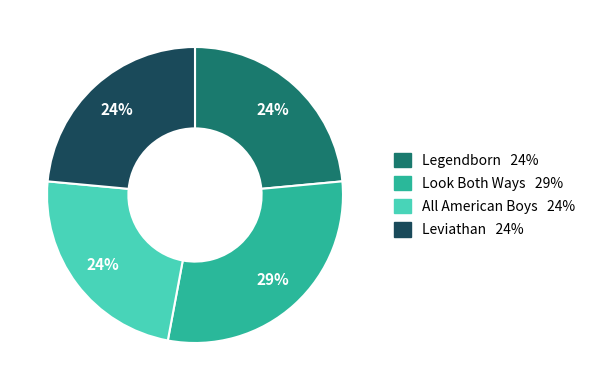

To the nearest percent, what portion does All American Boys represent?

24%